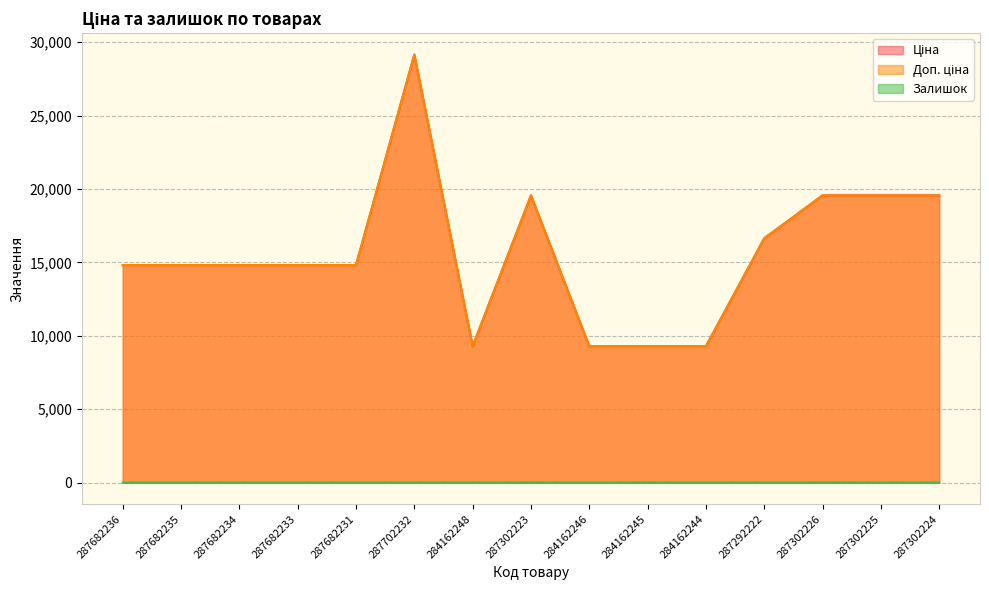

Does the chart have visible grid lines?

Yes